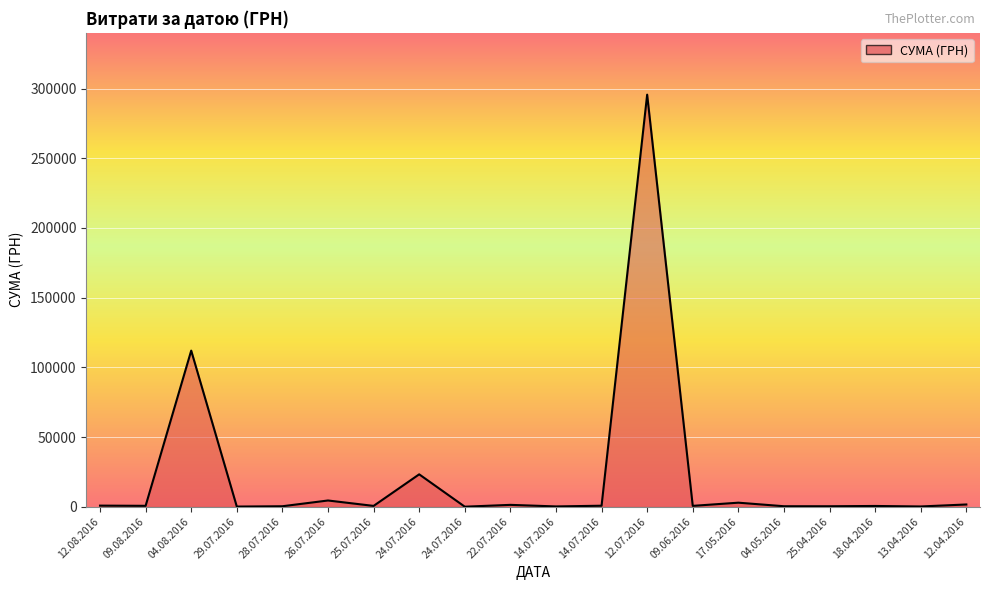

True or false: there are more than 1 points higher than both neighbors.

True